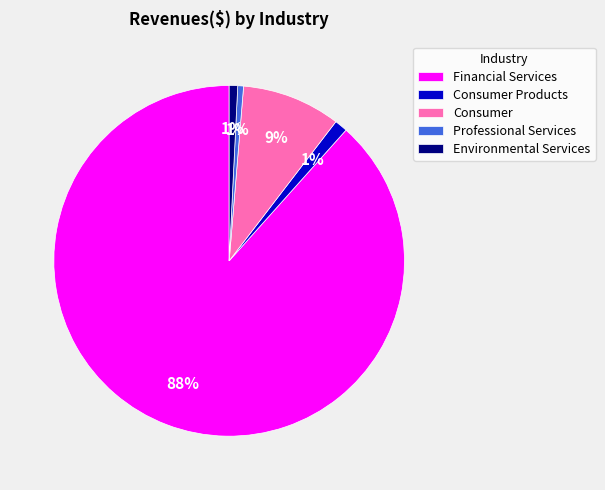

How many slices are in this pie chart?

5